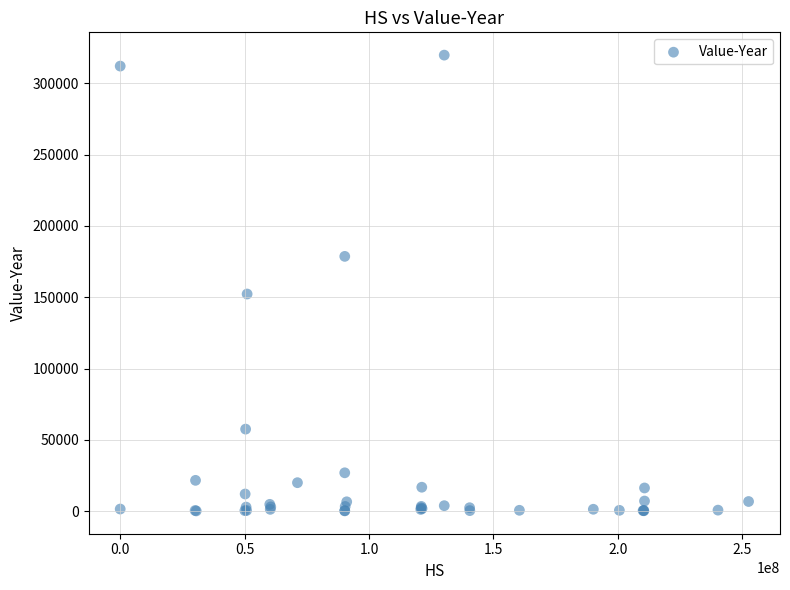

What Y value in the scatter plot is closest to 159977?

152281